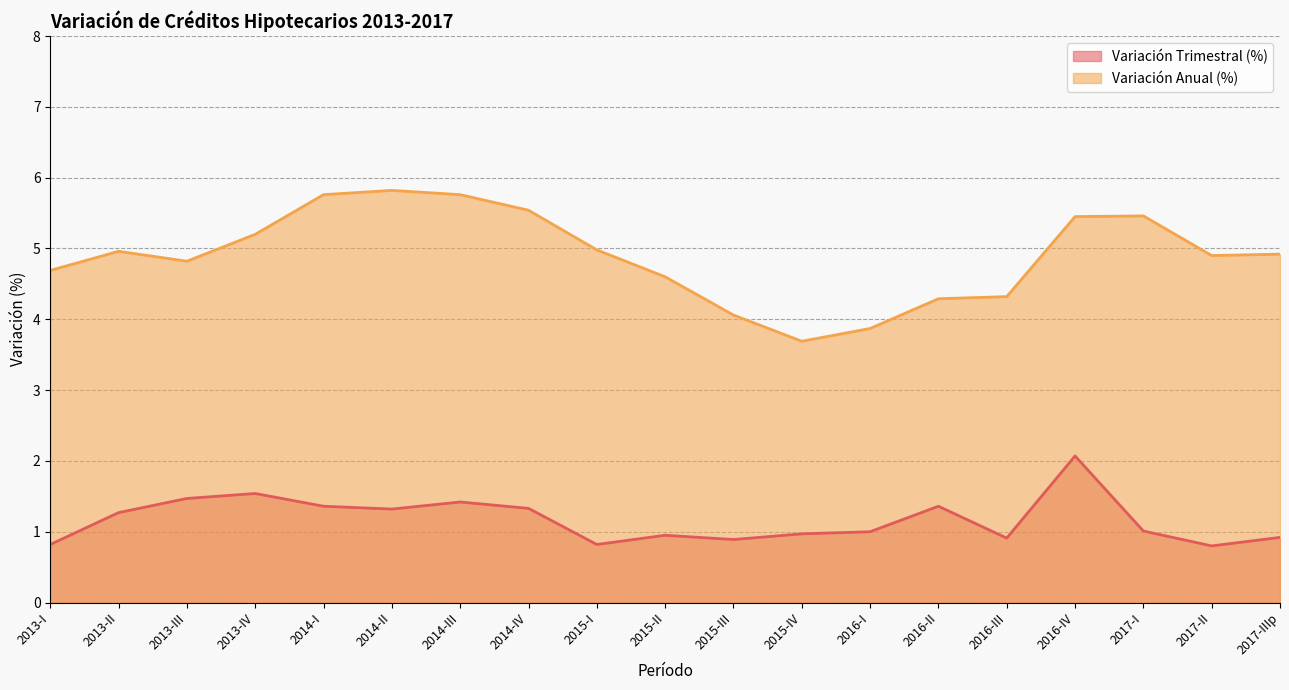

What is the value of the Variación Anual (%) point at the 3rd from the left?

4.8